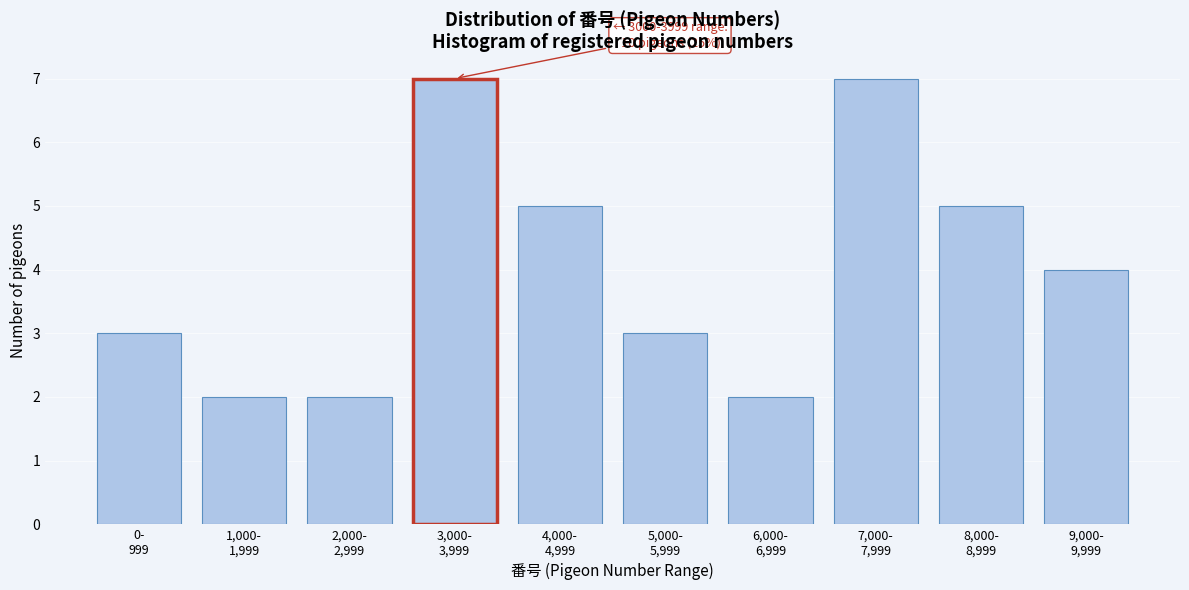

Reading left to right, list all the values displayed in this chart.

3	2	2	7	5	3	2	7	5	4